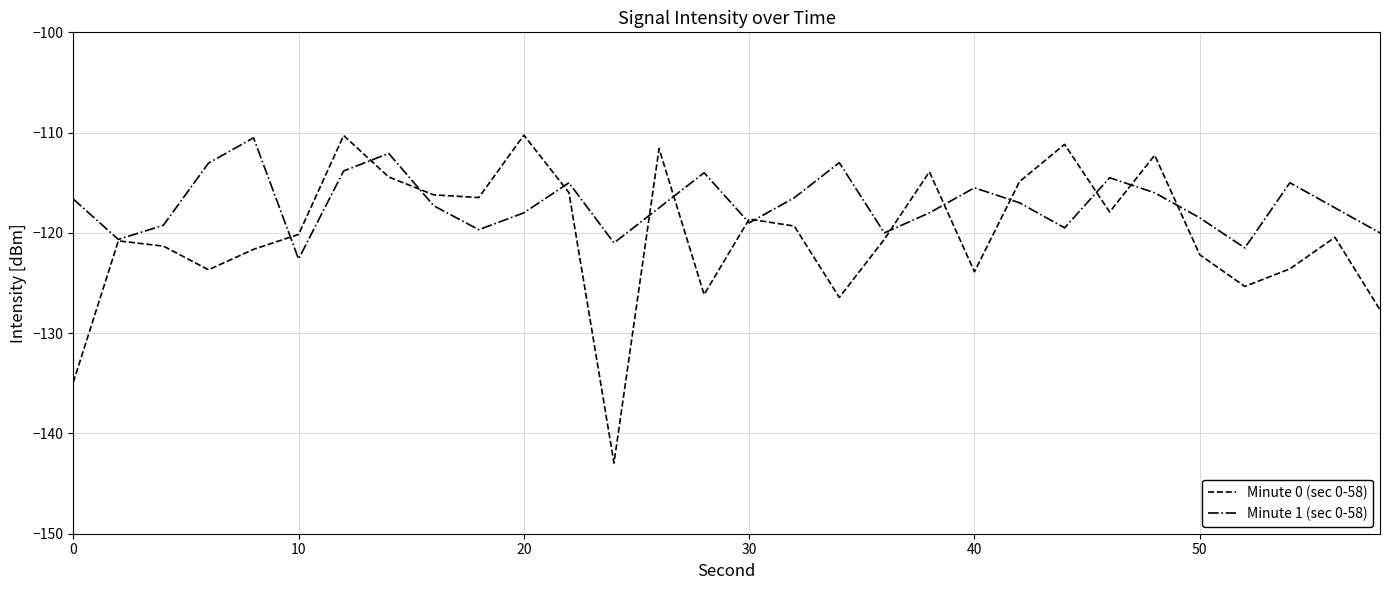

Rank the series by their average value, from highest to lowest.

Minute 1 (sec 0-58), Minute 0 (sec 0-58)